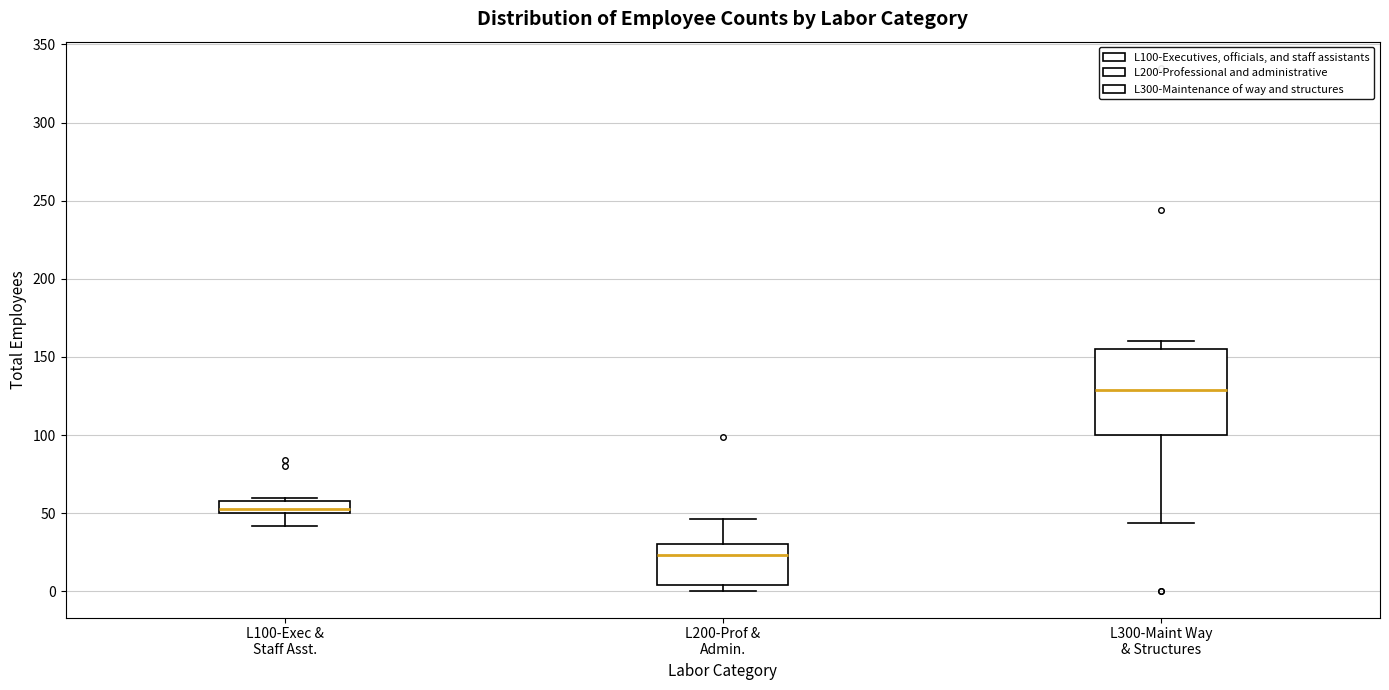

Where is the lower edge of the box for L200-Prof & Admin. on the y-axis? The values are not printed on the chart, so give them approximately, as read against the axis.

5